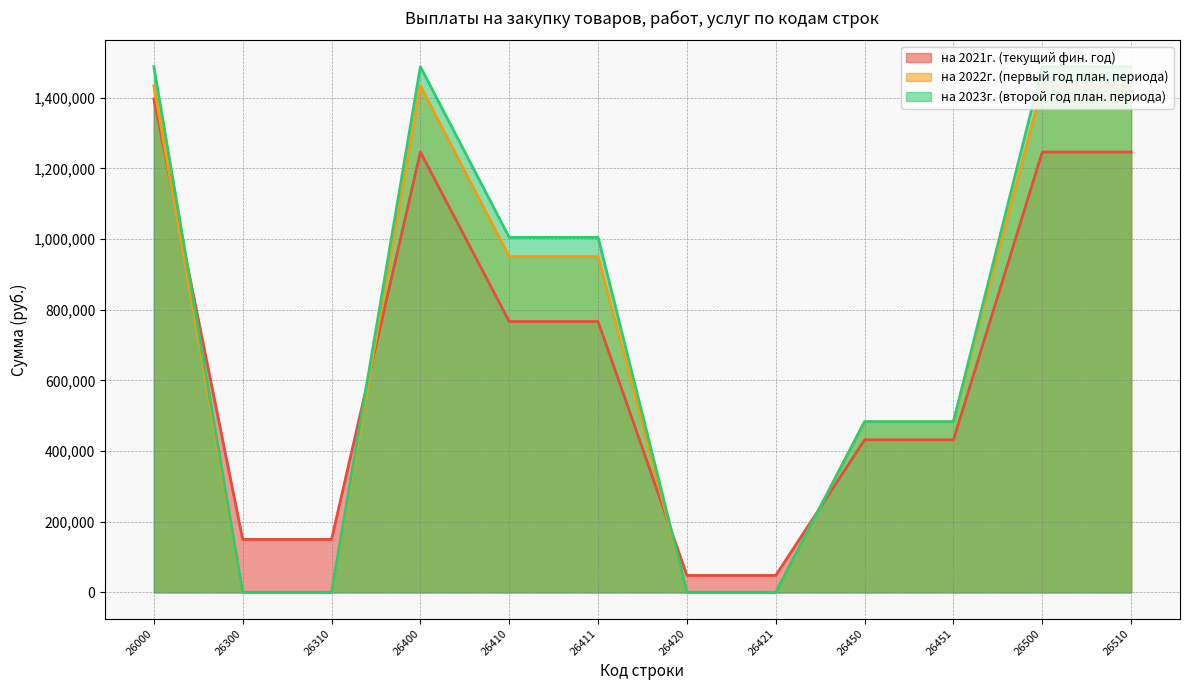

At which label does на 2023г. (второй год план. периода) reach its peak?

26000